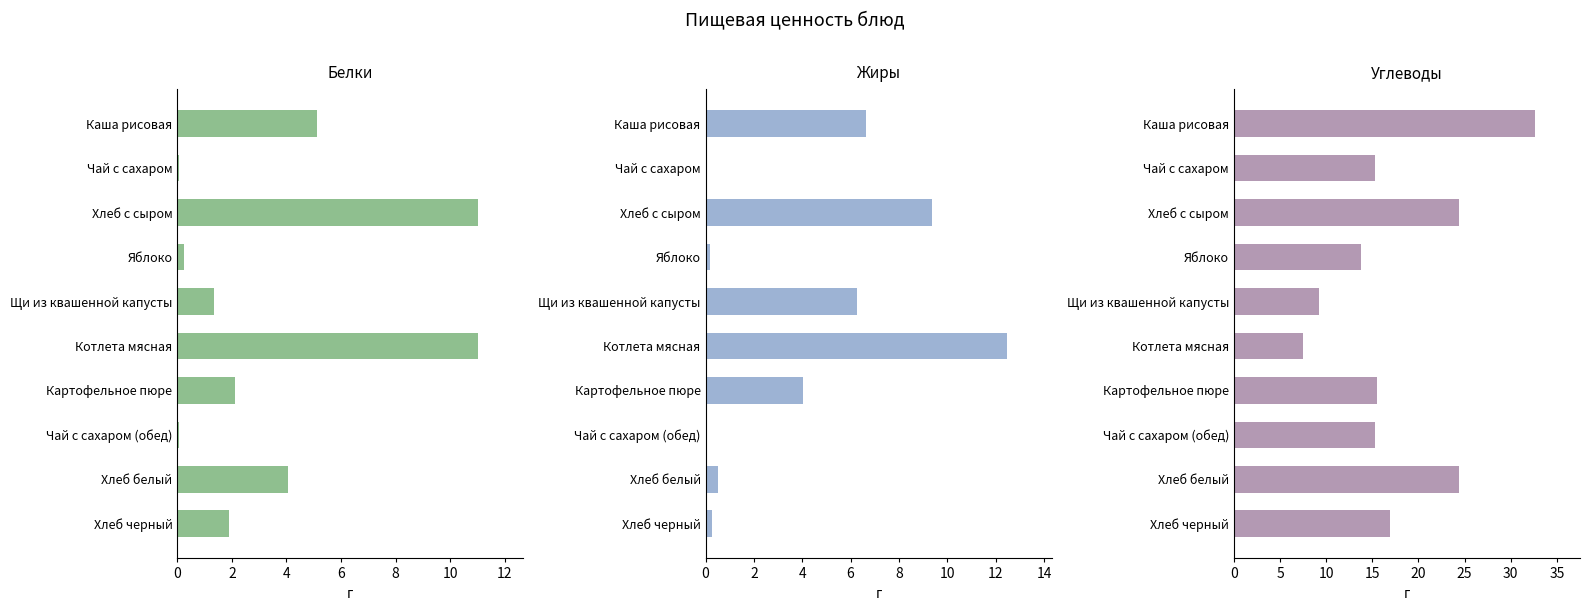

Rank the series at Картофельное пюре from lowest to highest value.

Белки, Жиры, Углеводы